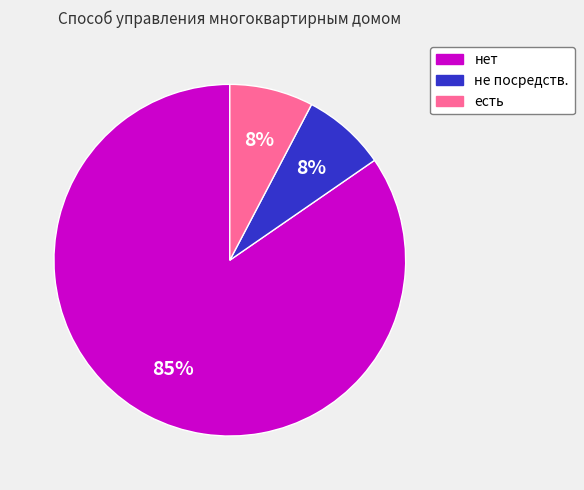

Which slice represents more than half of the pie?

нет